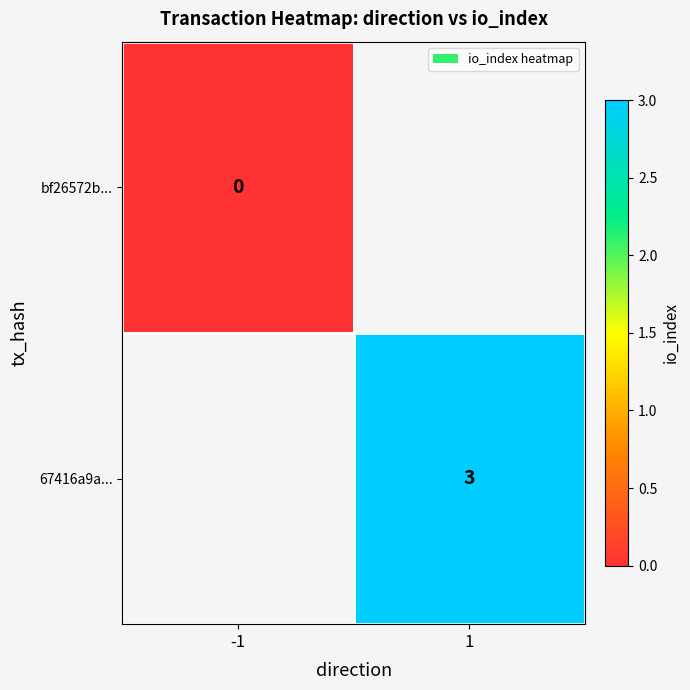

At how many categories does at least one series exceed 1?

1